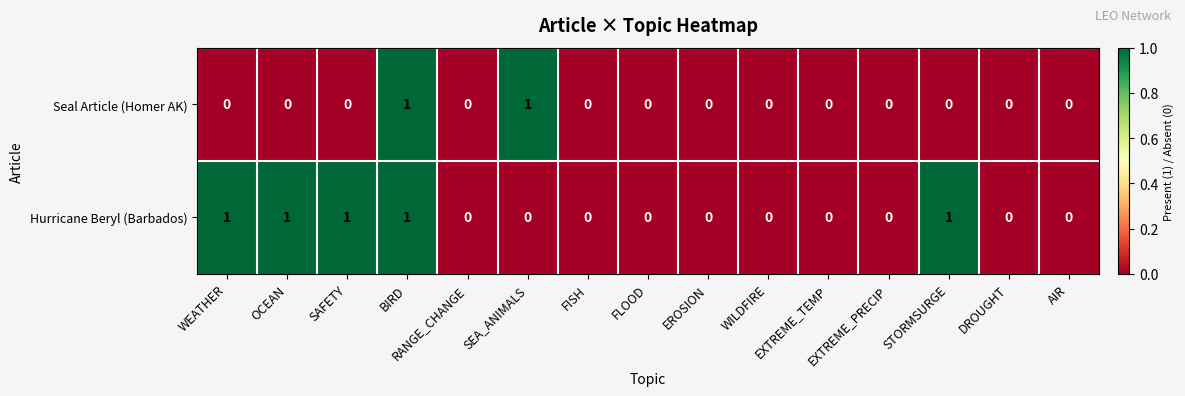

List the series in order of their overall mean, highest first.

Hurricane Beryl (Barbados), Seal Article (Homer AK)